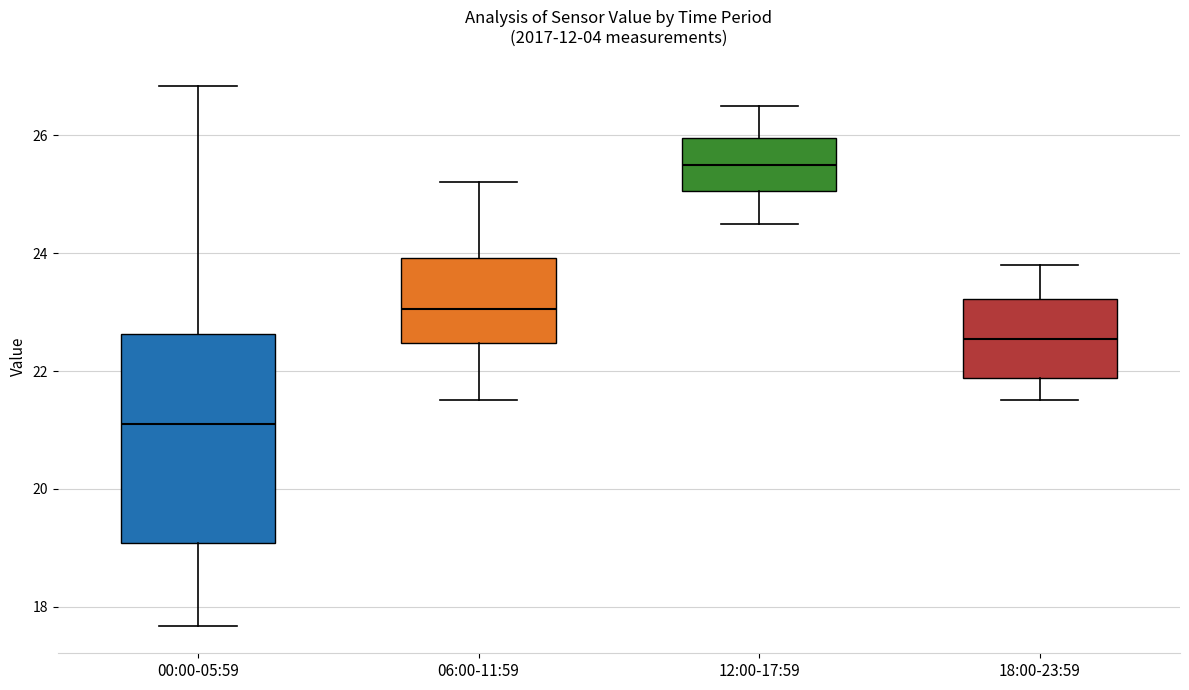

Which box's median line is the lowest?

00:00-05:59